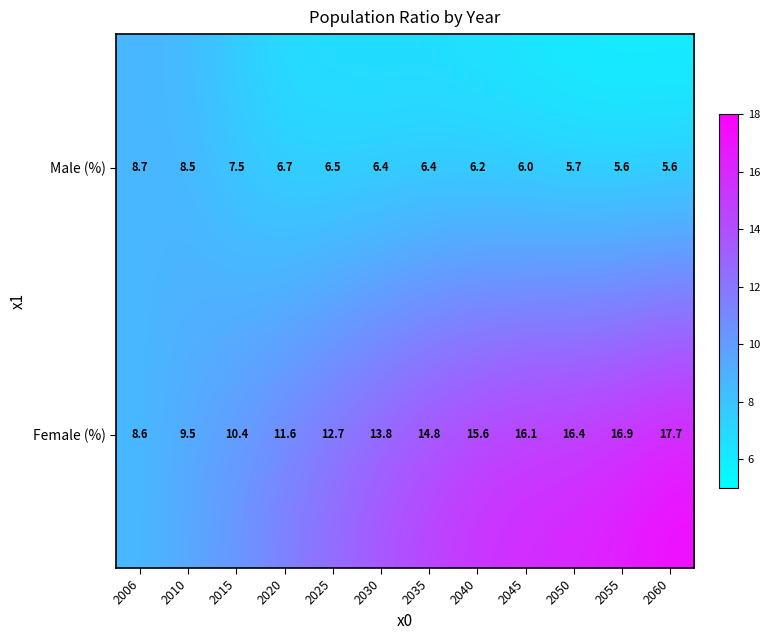

At 2055, list the series in order from largest to smallest.

Female (%), Male (%)